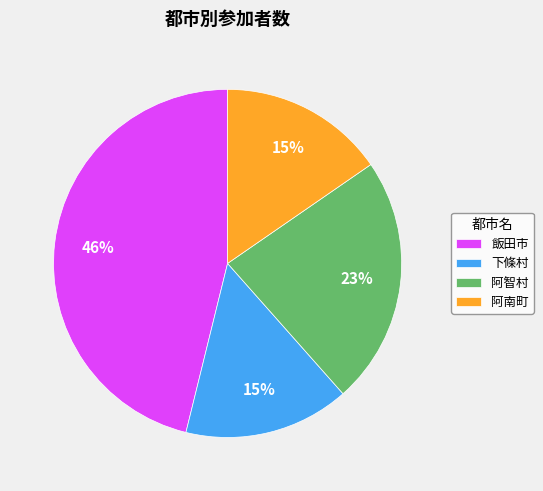

Do 阿南町 and 下條村 together represent more than half of the pie?

No